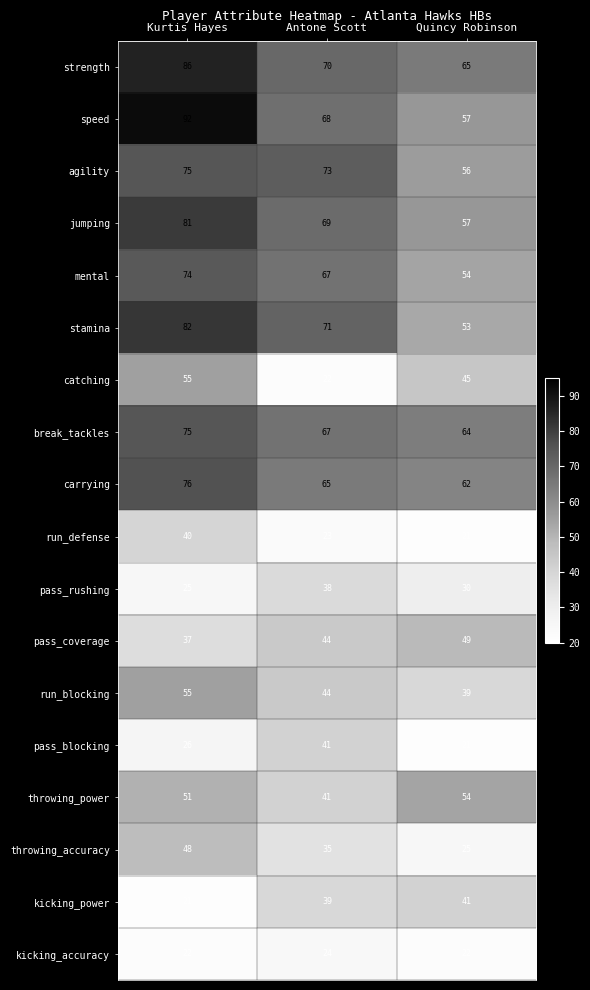

What is the greatest value displayed?

92